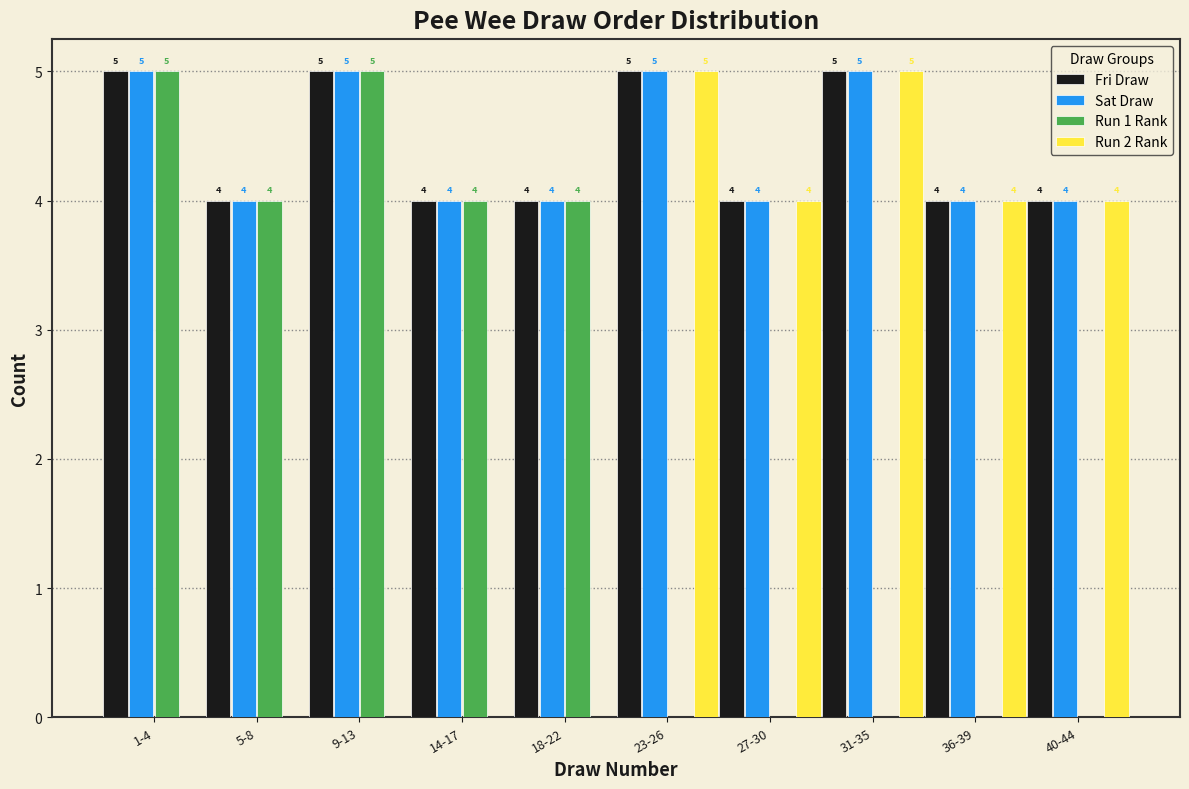

Reading left to right, extract all data points from this chart.

Fri Draw: 1-4=5	5-8=4	9-13=5	14-17=4	18-22=4	23-26=5	27-30=4	31-35=5	36-39=4	40-44=4
Sat Draw: 1-4=5	5-8=4	9-13=5	14-17=4	18-22=4	23-26=5	27-30=4	31-35=5	36-39=4	40-44=4
Run 1 Rank: 1-4=5	5-8=4	9-13=5	14-17=4	18-22=4	23-26=0	27-30=0	31-35=0	36-39=0	40-44=0
Run 2 Rank: 1-4=0	5-8=0	9-13=0	14-17=0	18-22=0	23-26=5	27-30=4	31-35=5	36-39=4	40-44=4